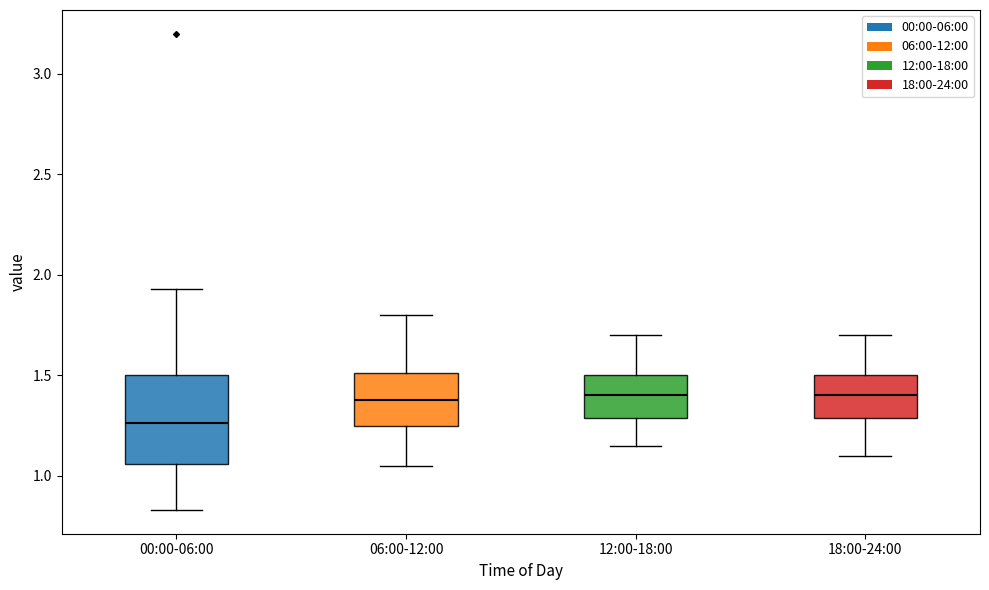

Which box is the tallest, from its lower edge to its upper edge?

00:00-06:00